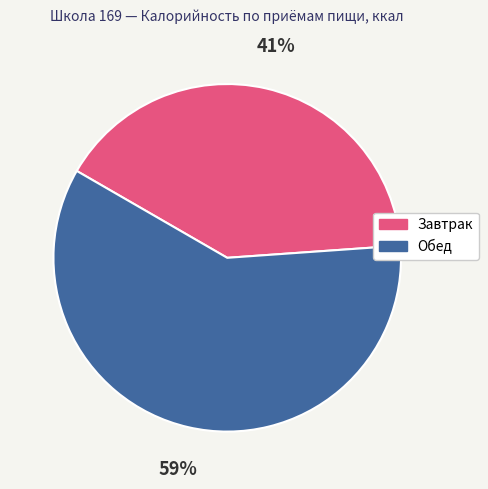

To the nearest percent, what portion does Завтрак represent?

41%